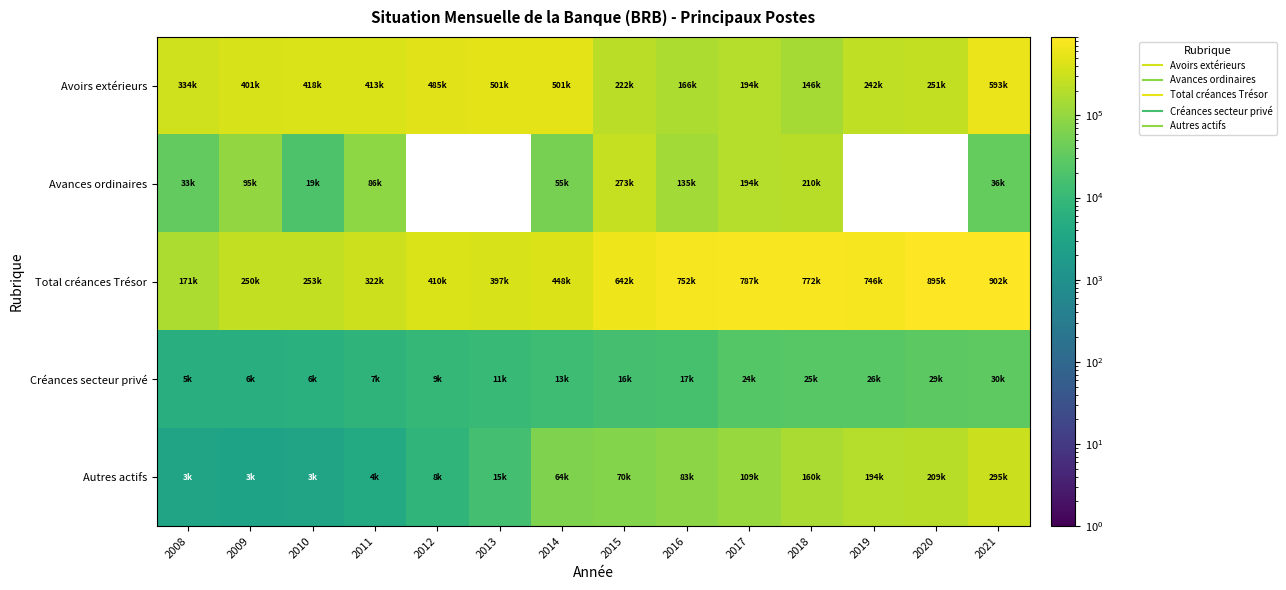

What is the total value across all series at 2019?

1207644.6